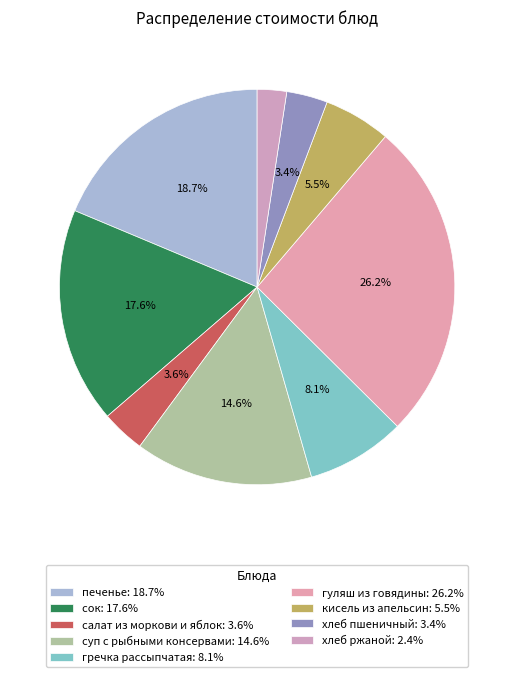

How many segments does this pie chart have?

9